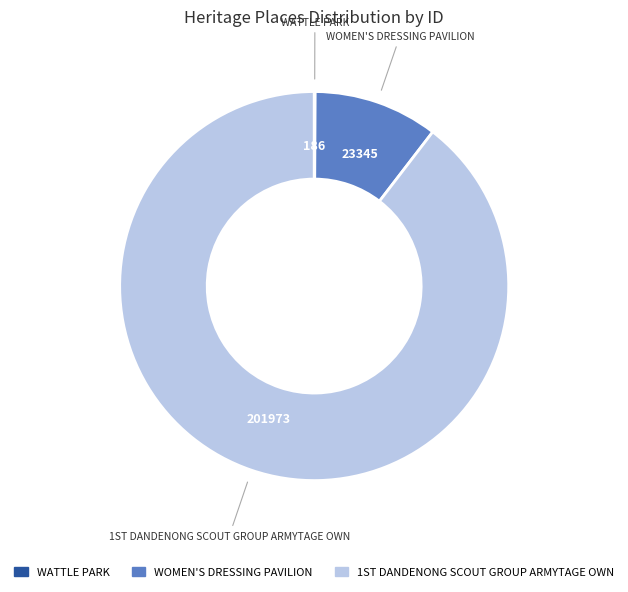

What is the largest slice in the pie chart?

1ST DANDENONG SCOUT GROUP ARMYTAGE OWN